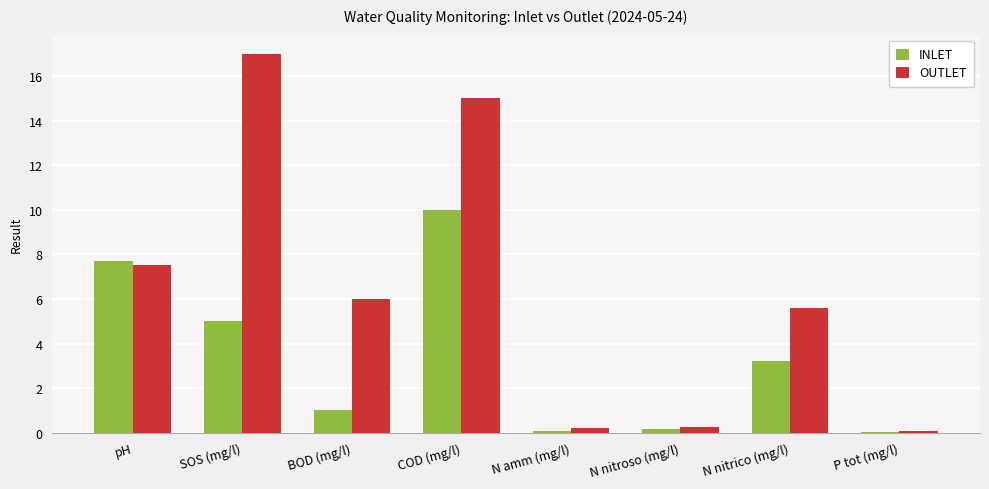

Which category has the highest value in the OUTLET series?

SOS (mg/l)